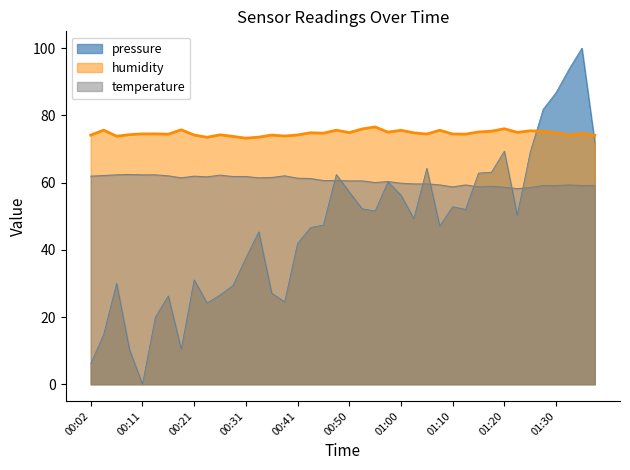

At which category is the sum across all series the highest?

01:35